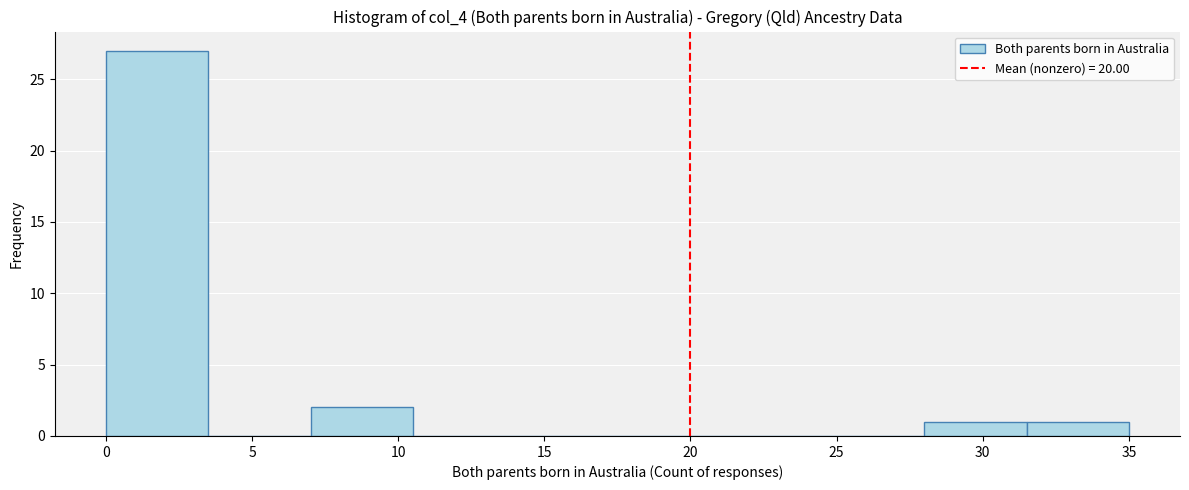

Reading left to right, list every bar in this chart as the range it spans on the x-axis followed by its height. The values are not printed on the chart, so give them approximately, as read against the axis.

0.0 to 3.5: 27
3.5 to 7.0: 0
7.0 to 10.5: 2
10.5 to 14.0: 0
14.0 to 17.5: 0
17.5 to 21.0: 0
21.0 to 24.5: 0
24.5 to 28.0: 0
28.0 to 31.5: 1
31.5 to 35.0: 1